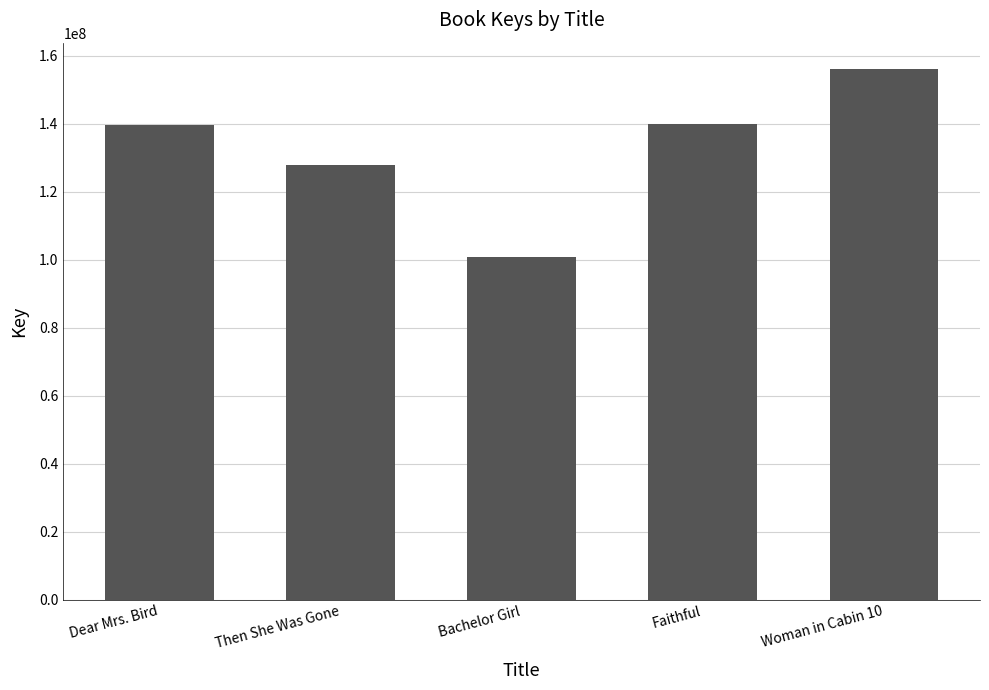

What is the difference between the values at Bachelor Girl and Faithful?

39141333